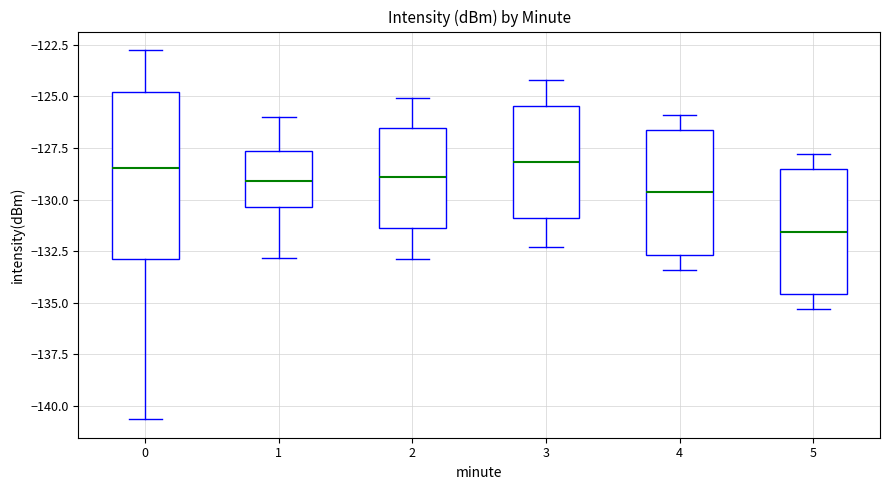

Where is the upper edge of the box at x = 1 on the y-axis? The values are not printed on the chart, so give them approximately, as read against the axis.

-127.5